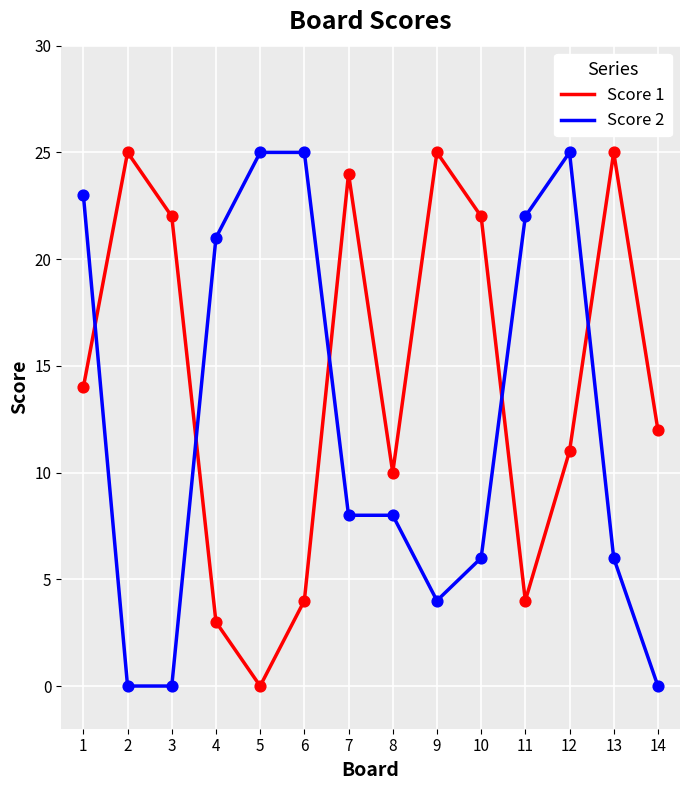

What is the difference between the highest and lowest values at 5?

25